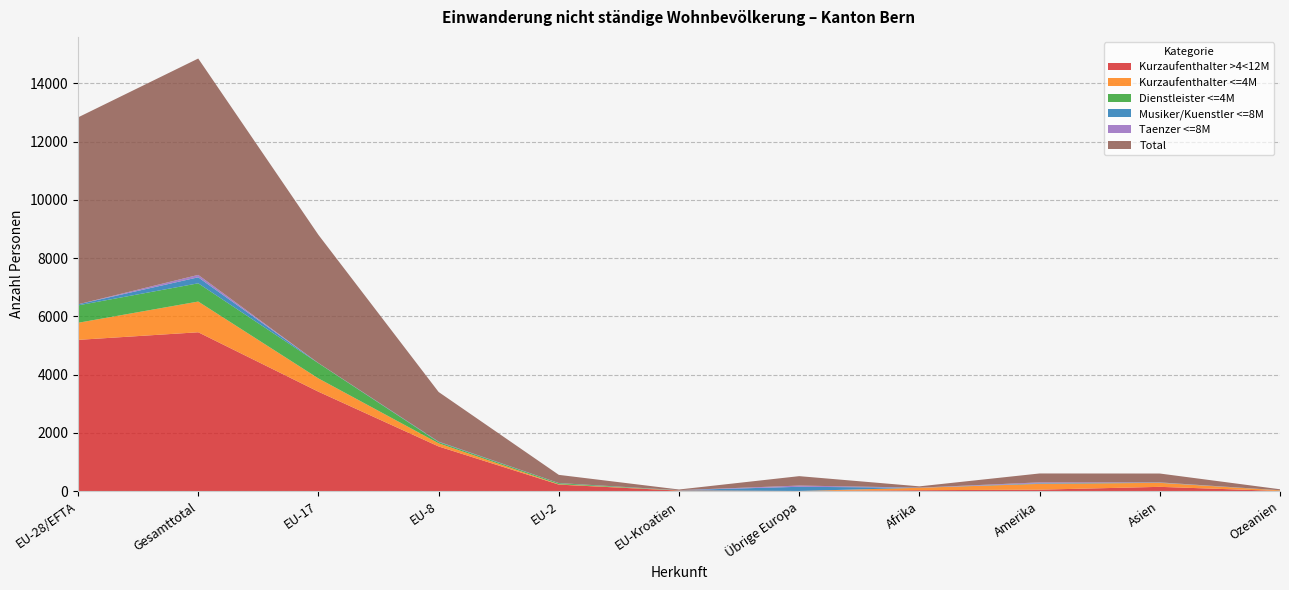

Reading right to left, list all the values displayed in this chart.

Kurzaufenthalter >4<12M: Ozeanien=9	Asien=151	Amerika=54	Afrika=36	Übrige Europa=7	EU-Kroatien=22	EU-2=228	EU-8=1537	EU-17=3416	Gesamttotal=5455	EU-28/EFTA=5194
Kurzaufenthalter <=4M: Ozeanien=22	Asien=137	Amerika=198	Afrika=83	Übrige Europa=2	EU-Kroatien=8	EU-2=13	EU-8=108	EU-17=455	Gesamttotal=1054	EU-28/EFTA=586
Dienstleister <=4M: Ozeanien=1	Asien=3	Amerika=6	Afrika=0	Übrige Europa=0	EU-Kroatien=1	EU-2=34	EU-8=41	EU-17=522	Gesamttotal=626	EU-28/EFTA=598
Musiker/Kuenstler <=8M: Ozeanien=2	Asien=6	Amerika=16	Afrika=2	Übrige Europa=144	EU-Kroatien=7	EU-2=6	EU-8=17	EU-17=6	Gesamttotal=206	EU-28/EFTA=36
Taenzer <=8M: Ozeanien=0	Asien=7	Amerika=31	Afrika=3	Übrige Europa=42	EU-Kroatien=0	EU-2=0	EU-8=0	EU-17=0	Gesamttotal=83	EU-28/EFTA=0
Total: Ozeanien=34	Asien=304	Amerika=305	Afrika=44	Übrige Europa=323	EU-Kroatien=22	EU-2=281	EU-8=1703	EU-17=4399	Gesamttotal=7424	EU-28/EFTA=6414